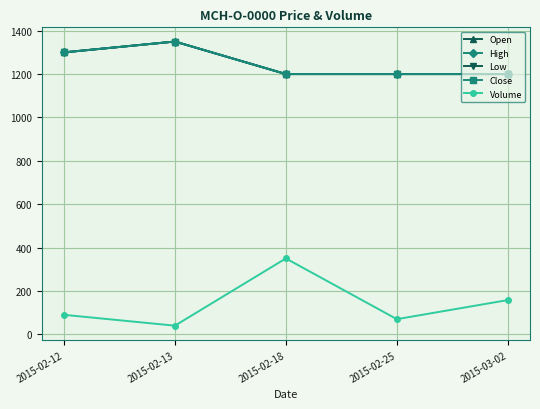

Does the chart have visible grid lines?

Yes